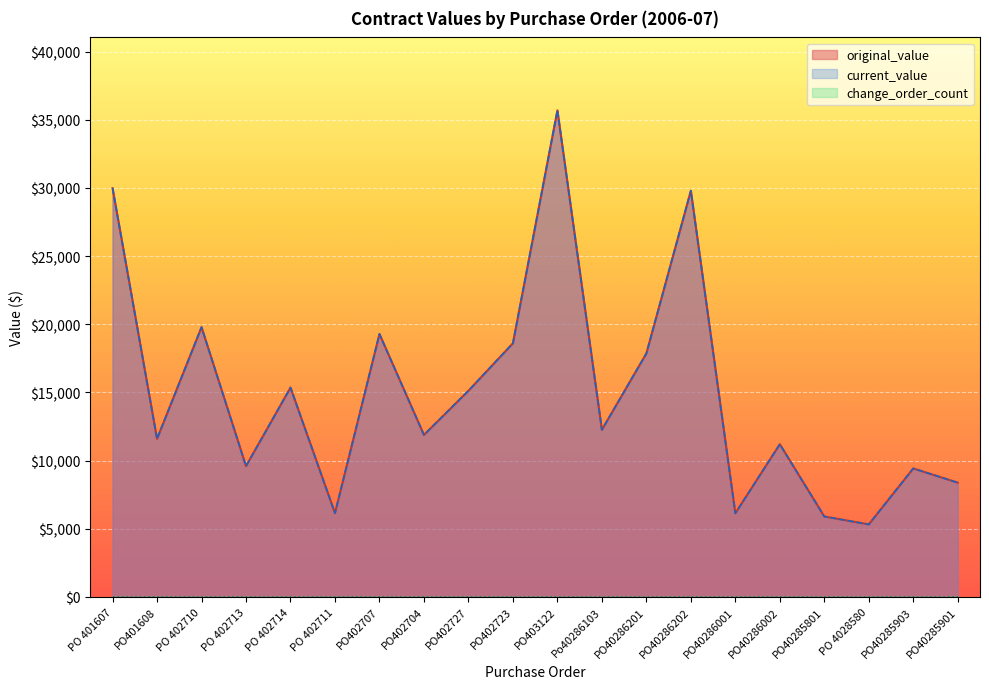

True or false: original_value has a value of 16124.9 at PO402704.

False